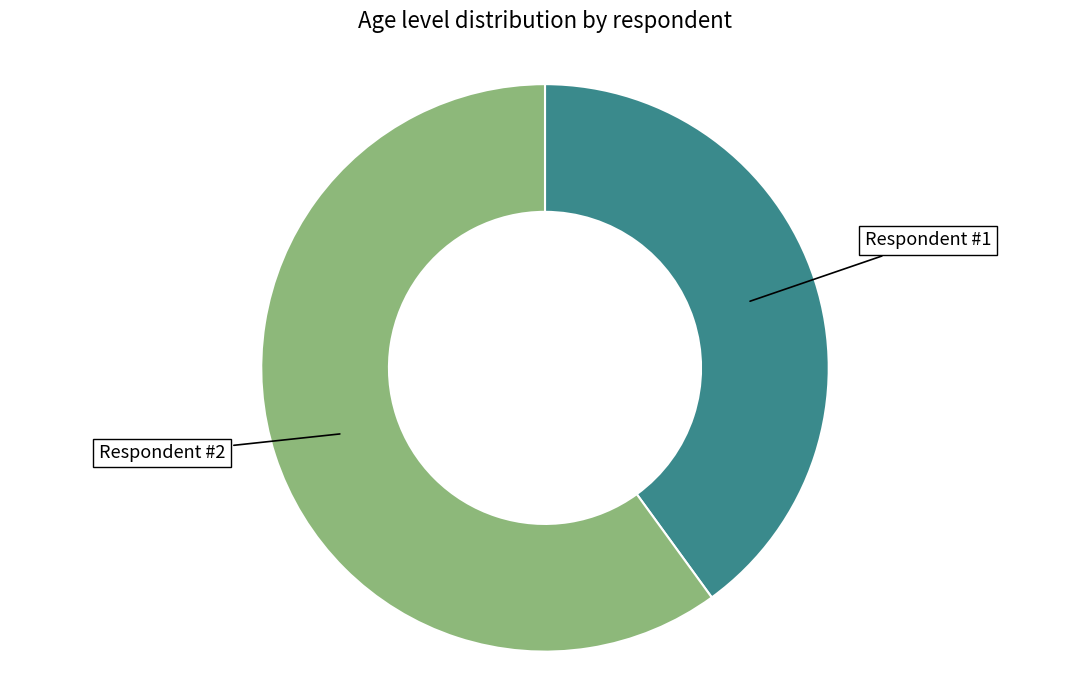

Does any single category account for the majority?

Yes